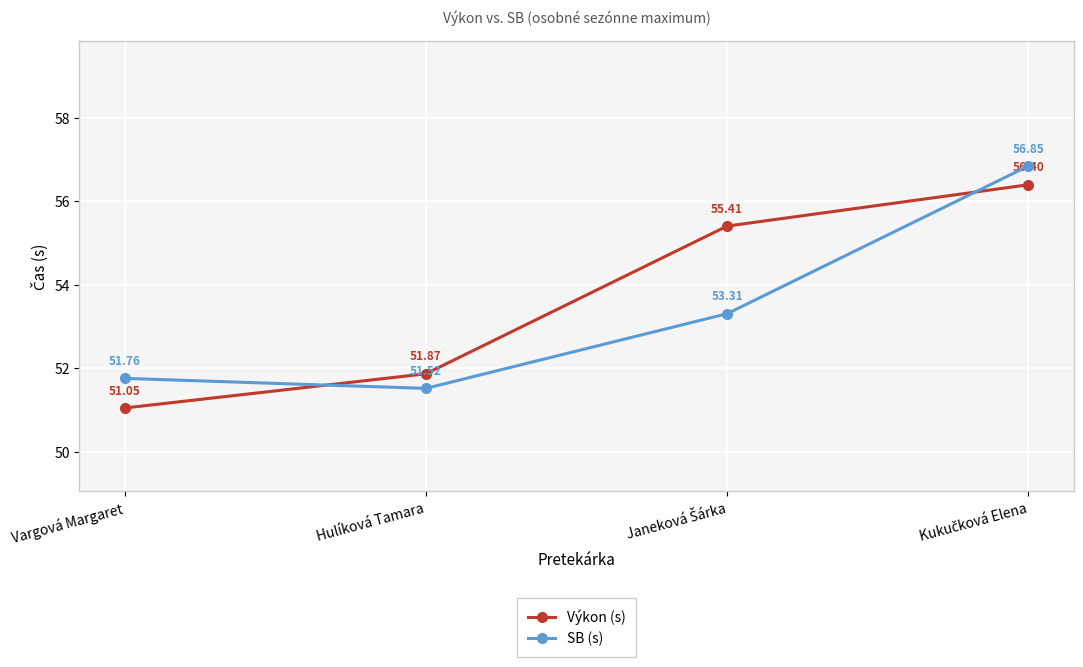

What is the average value of the SB (s) series?

53.4